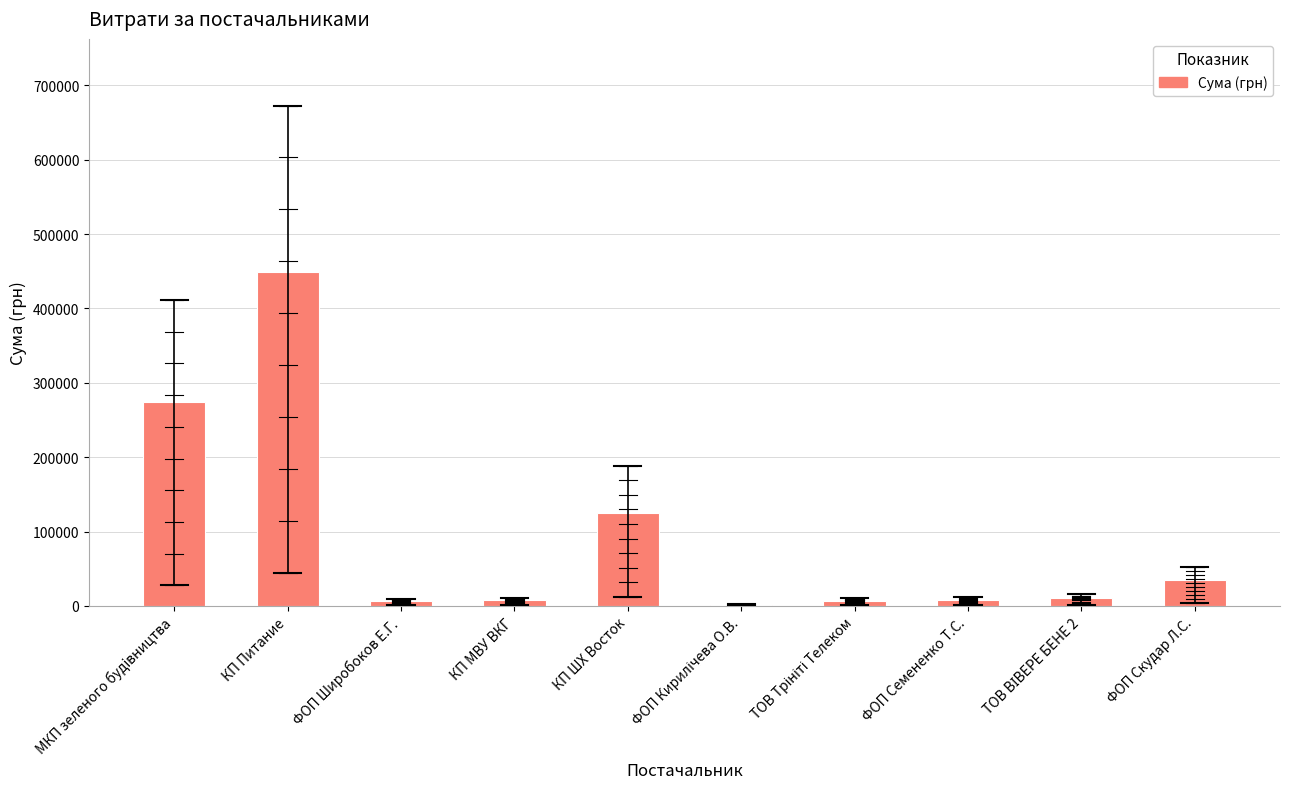

At which category does the chart reach its peak across all series?

КП Питание